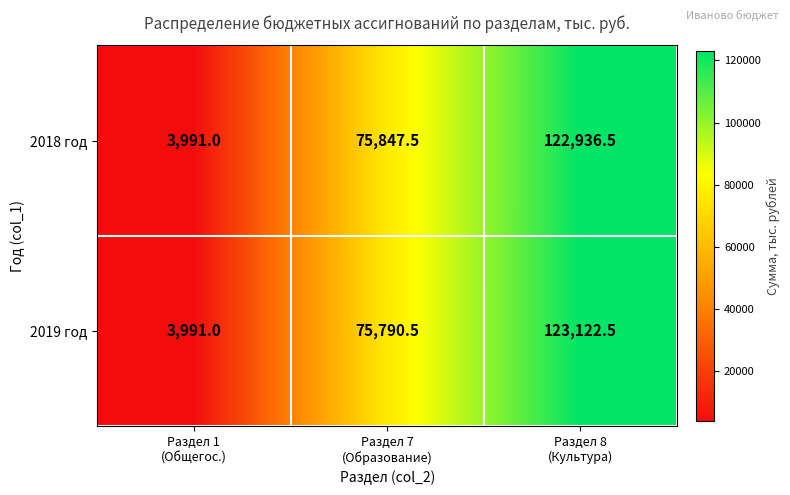

Rank the series by their average value, from lowest to highest.

2018 год, 2019 год